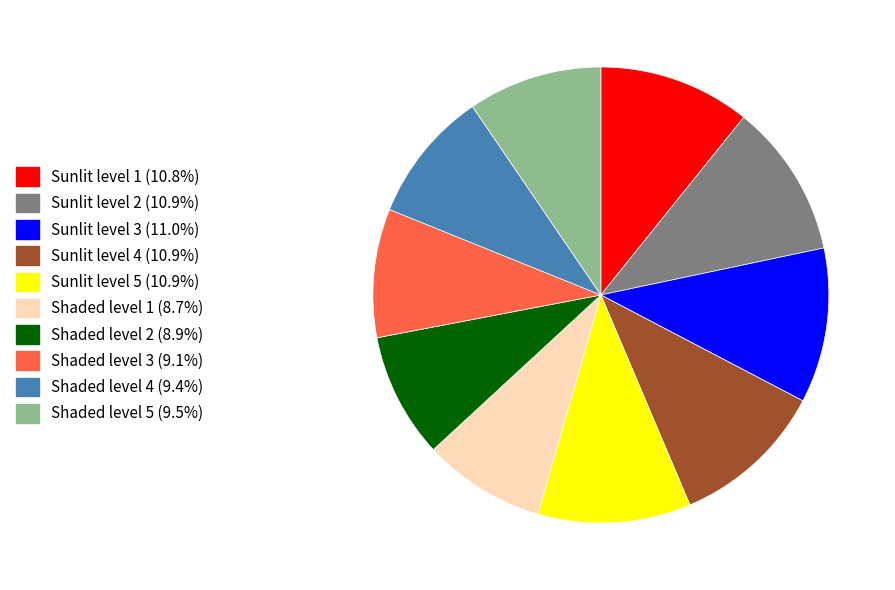

Is there a majority slice in this chart?

No